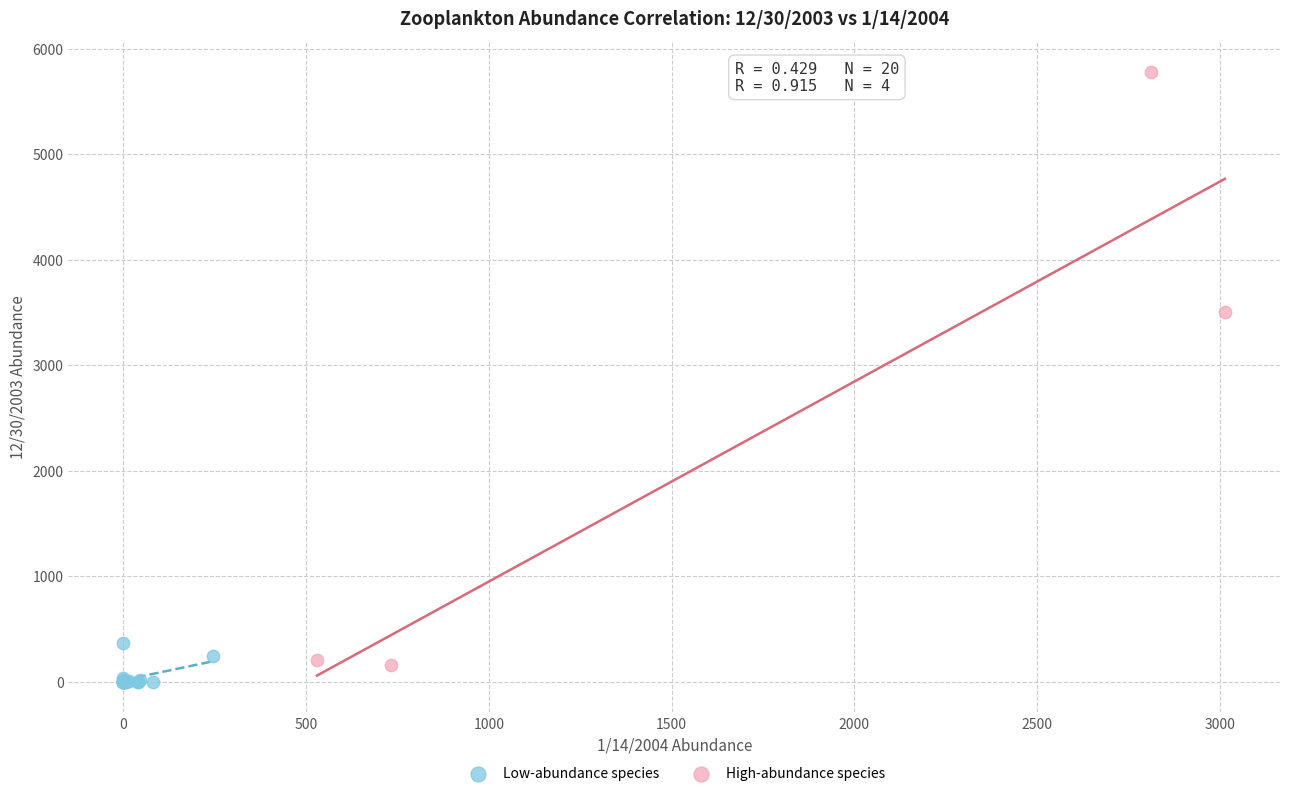

Which series contains the highest Y value?

High-abundance species